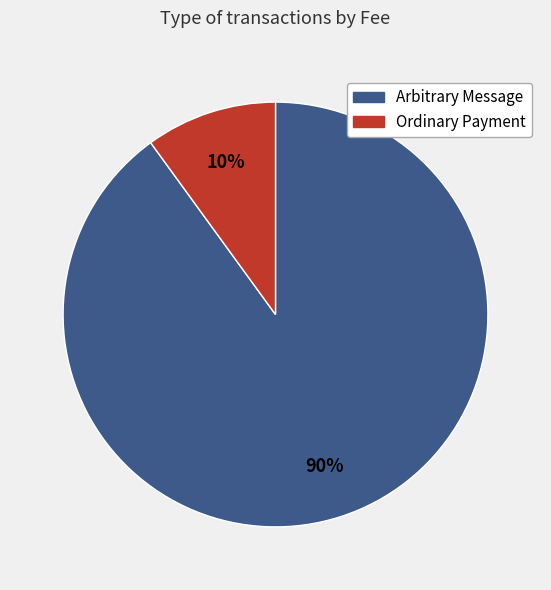

What percentage is the Ordinary Payment slice, to the nearest percent?

10%